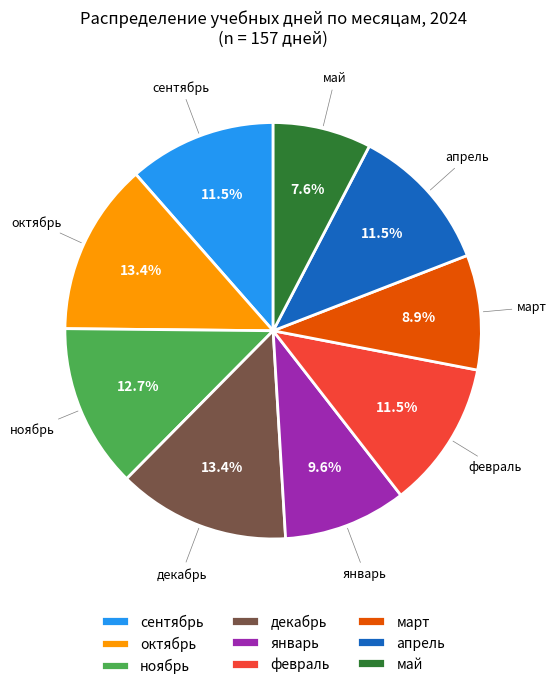

To the nearest percent, what is the combined percentage of февраль and май?

19%